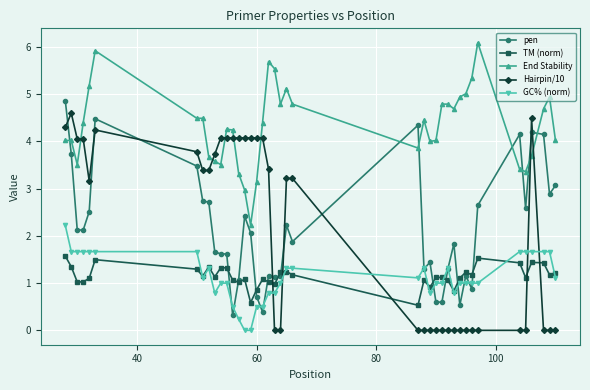

Which series has the widest spread of values?

Hairpin/10